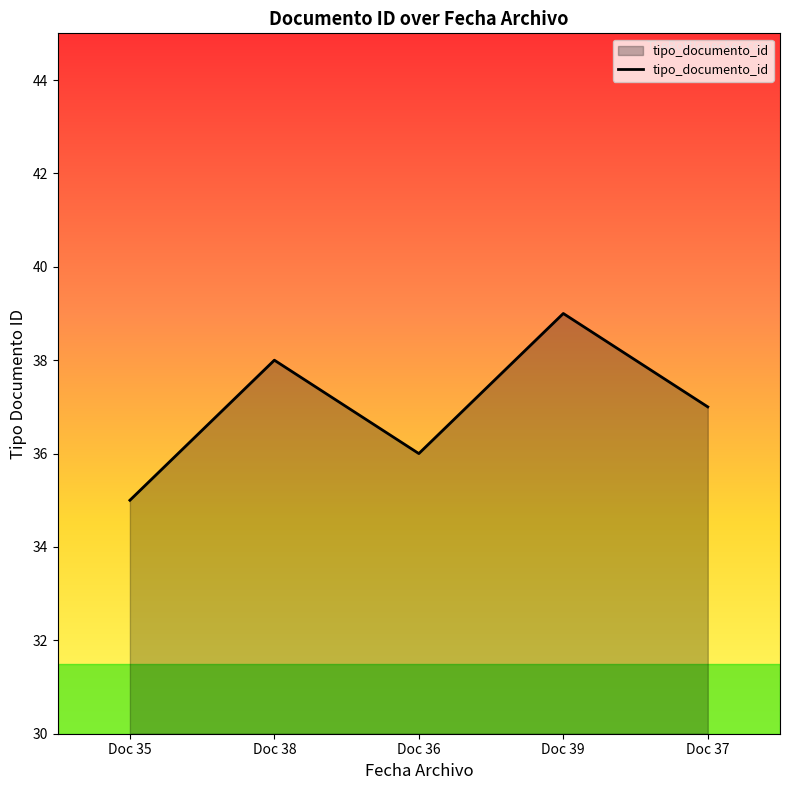

The value at Doc 39 is 39. True or false?

True